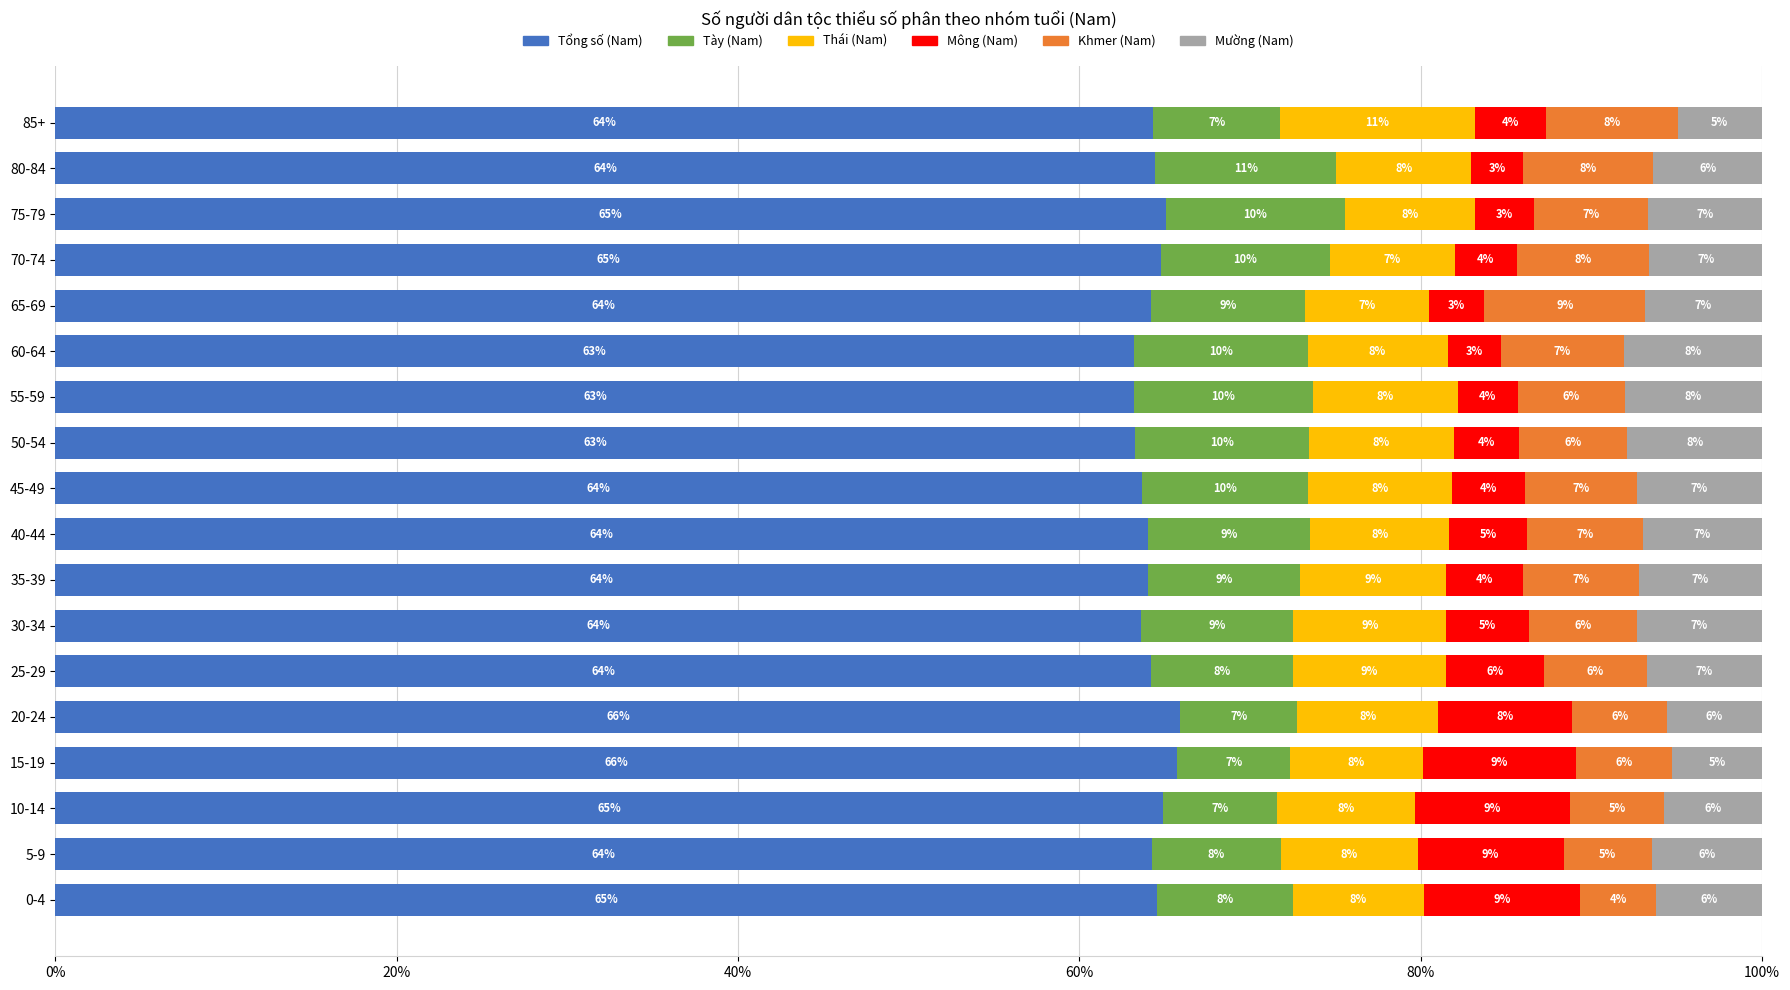

True or false: Tổng số (Nam) has a value of 15.1 at 70-74.

False